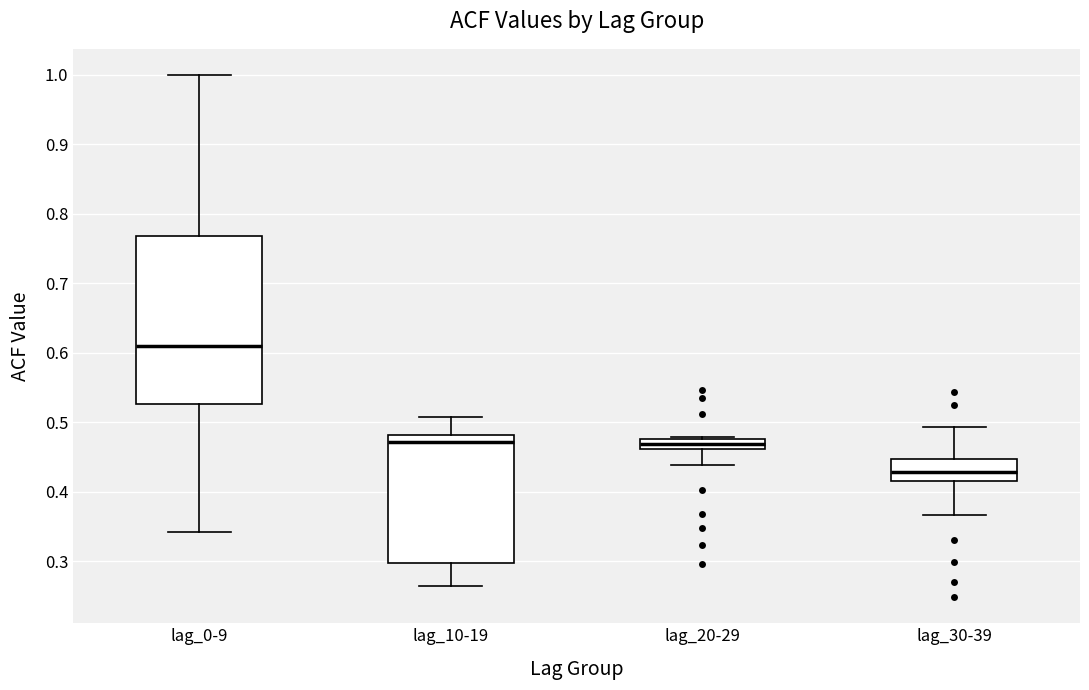

Which box has the highest median line?

lag_0-9